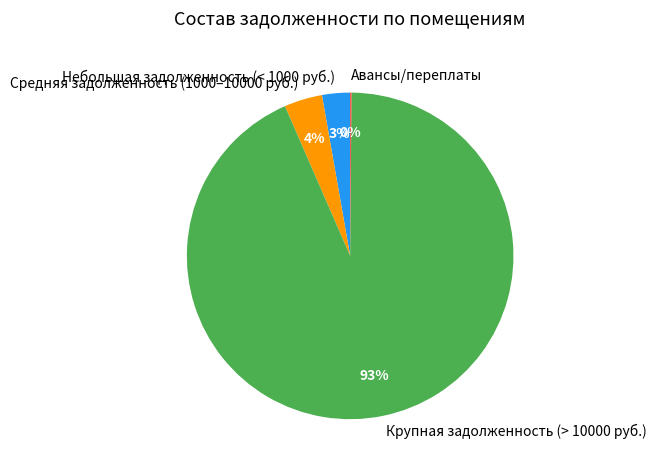

What percentage is the Крупная задолженность (> 10000 руб.) slice, to the nearest percent?

93%